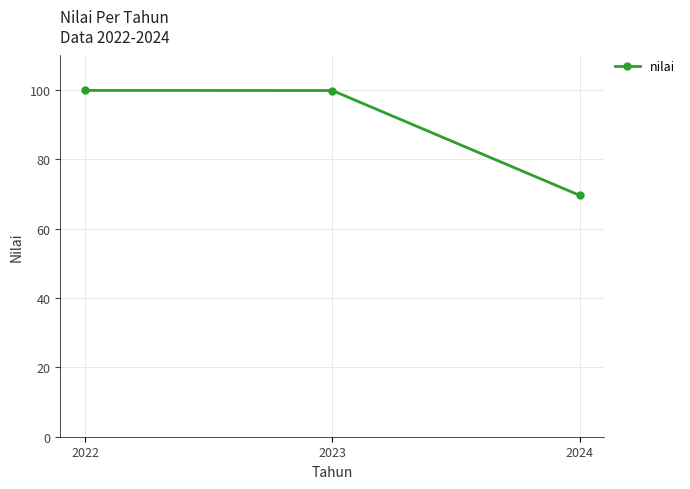

True or false: the data shows 69.6 at 2024.

True